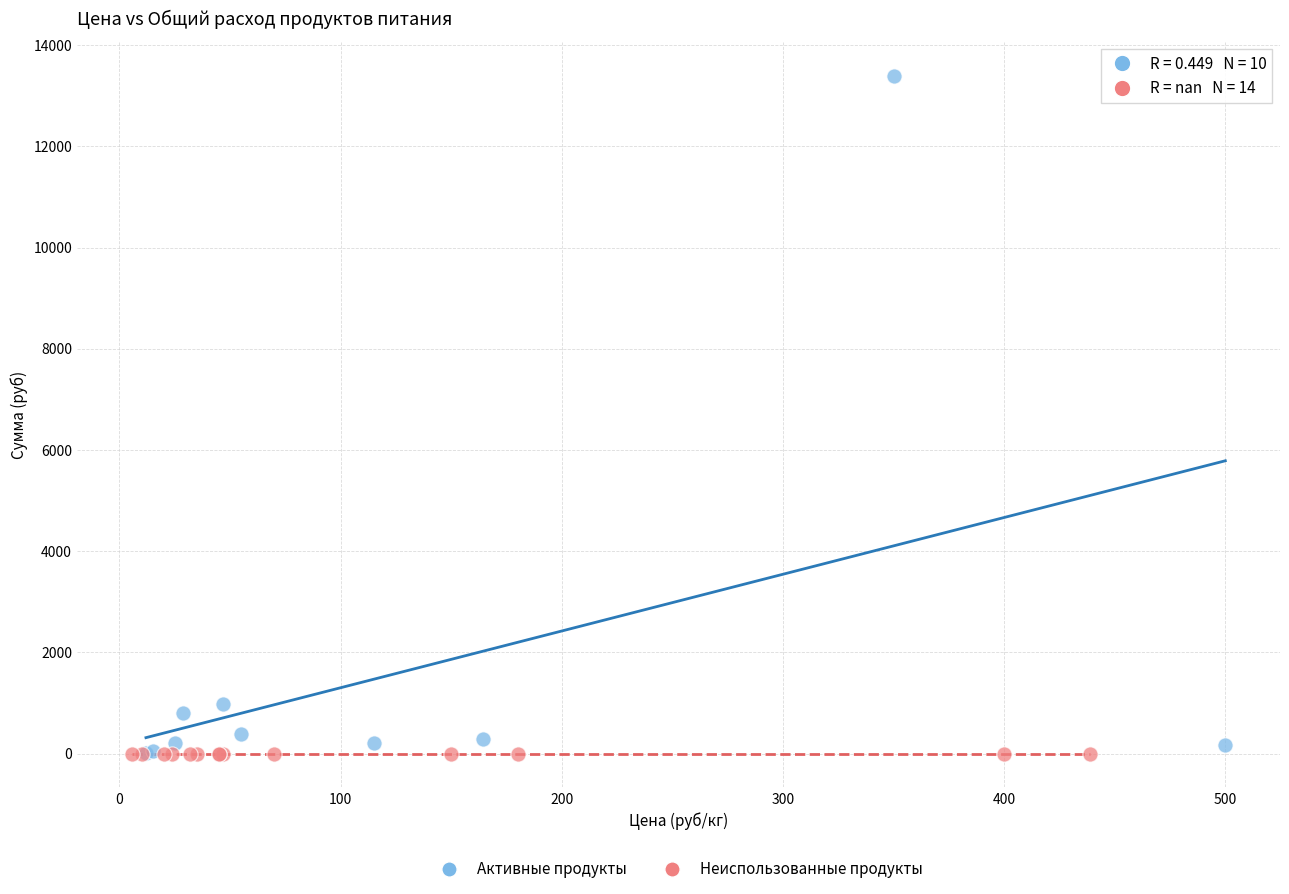

Which series reaches the maximum Y coordinate?

Активные продукты